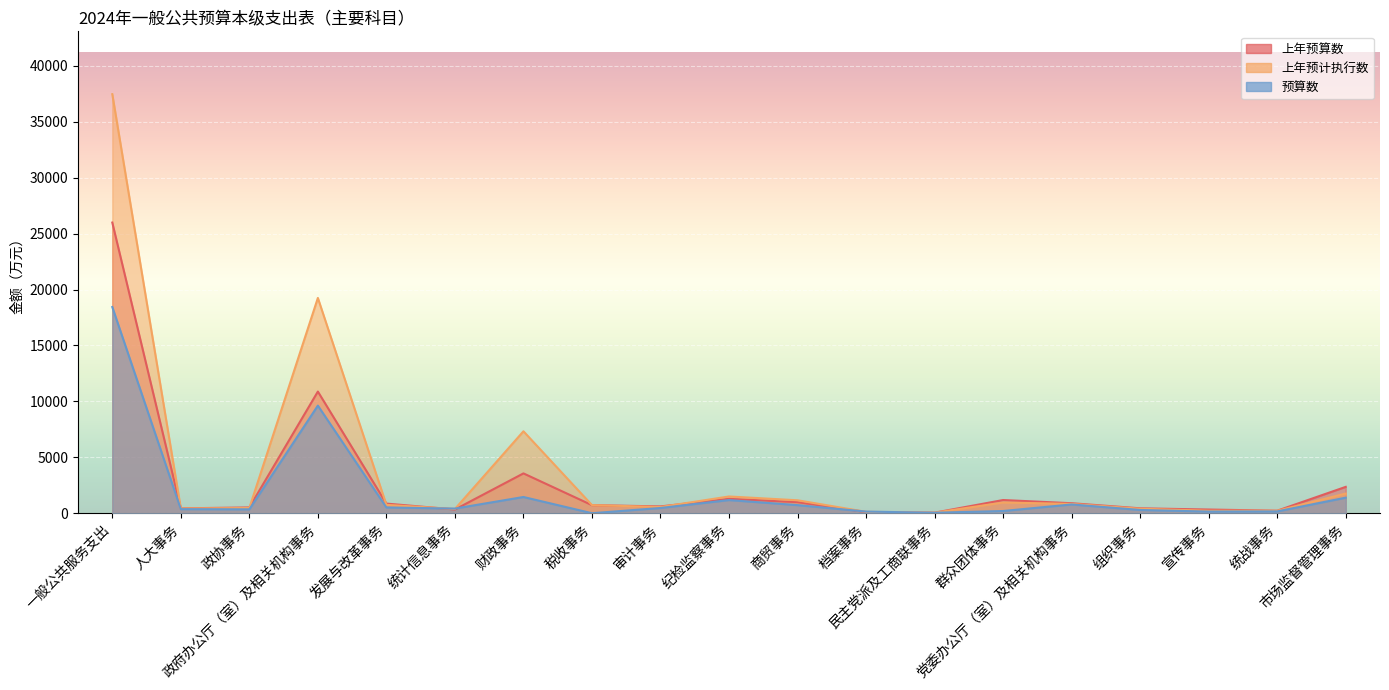

Where is 上年预计执行数 nearest to the value 18755?

政府办公厅（室）及相关机构事务